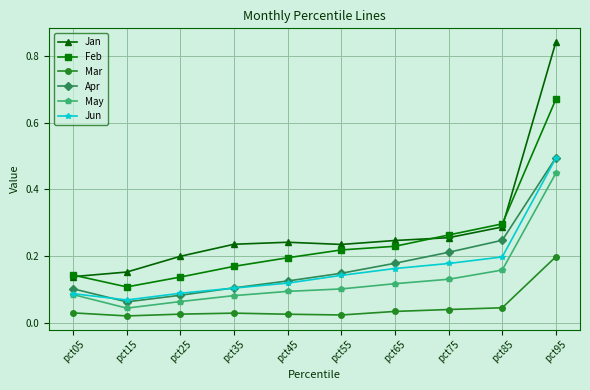

Which category has the lowest value in the Apr series?

pct15